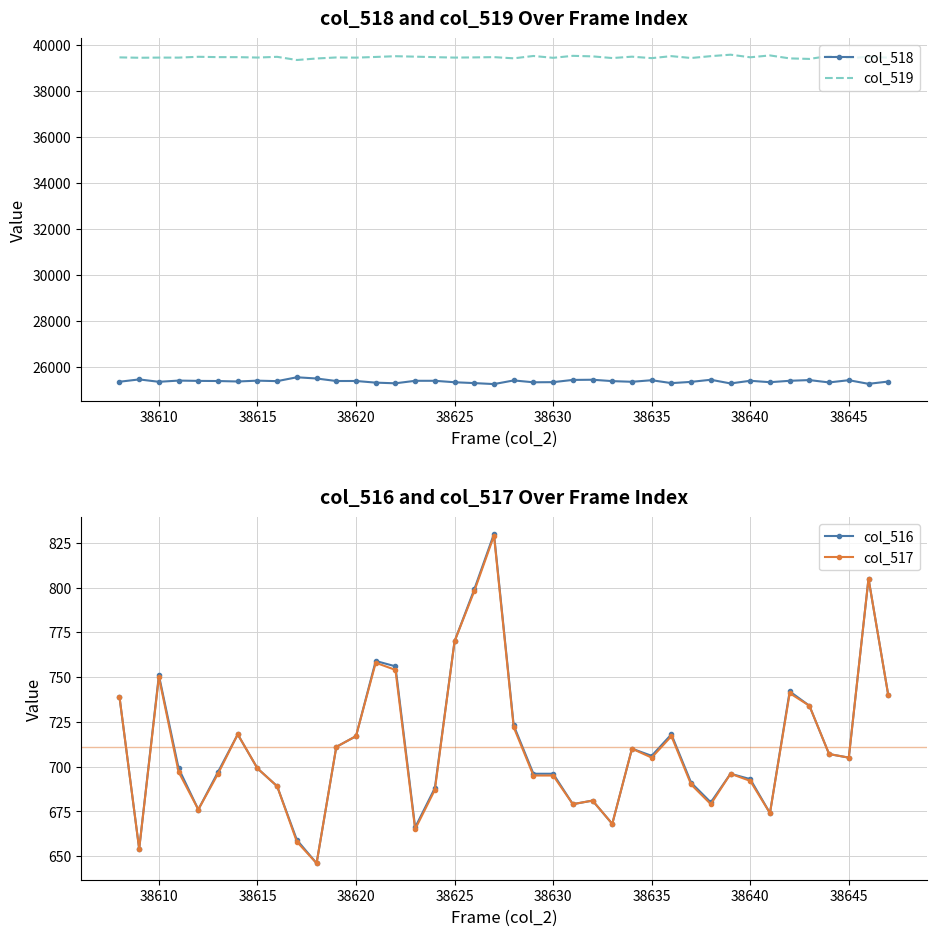

Reading left to right, extract all data points from this chart.

col_518: 25347	25448	25344	25397	25384	25378	25358	25394	25373	25541	25488	25378	25380	25308	25279	25388	25388	25325	25288	25245	25404	25323	25329	25426	25434	25374	25345	25413	25287	25341	25433	25273	25389	25327	25388	25419	25317	25414	25256	25355
col_519: 39449	39433	39440	39439	39475	39460	39459	39442	39473	39335	39401	39446	39438	39468	39500	39481	39459	39440	39448	39460	39408	39510	39430	39516	39493	39420	39480	39416	39503	39422	39503	39566	39453	39534	39405	39382	39511	39416	39474	39440
col_516: 739	654	751	699	676	697	718	699	689	659	646	711	717	759	756	666	688	770	799	830	723	696	696	679	681	668	710	706	718	691	680	696	693	674	742	734	707	705	805	740
col_517: 739	654	750	697	676	696	718	699	689	658	646	711	717	758	754	665	687	770	798	829	722	695	695	679	681	668	710	705	717	690	679	696	692	674	741	734	707	705	805	740